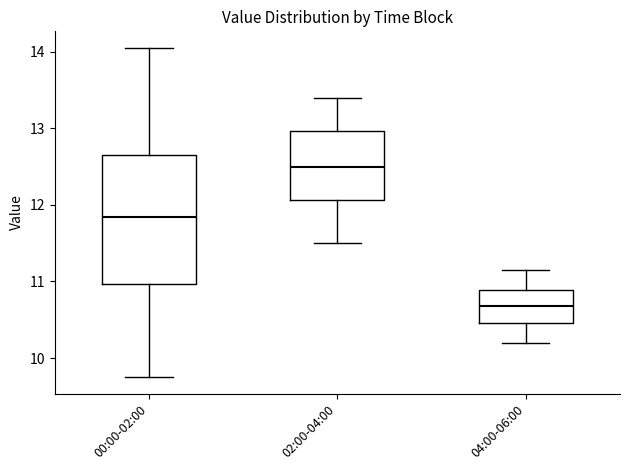

Which box's median line is the highest?

02:00-04:00